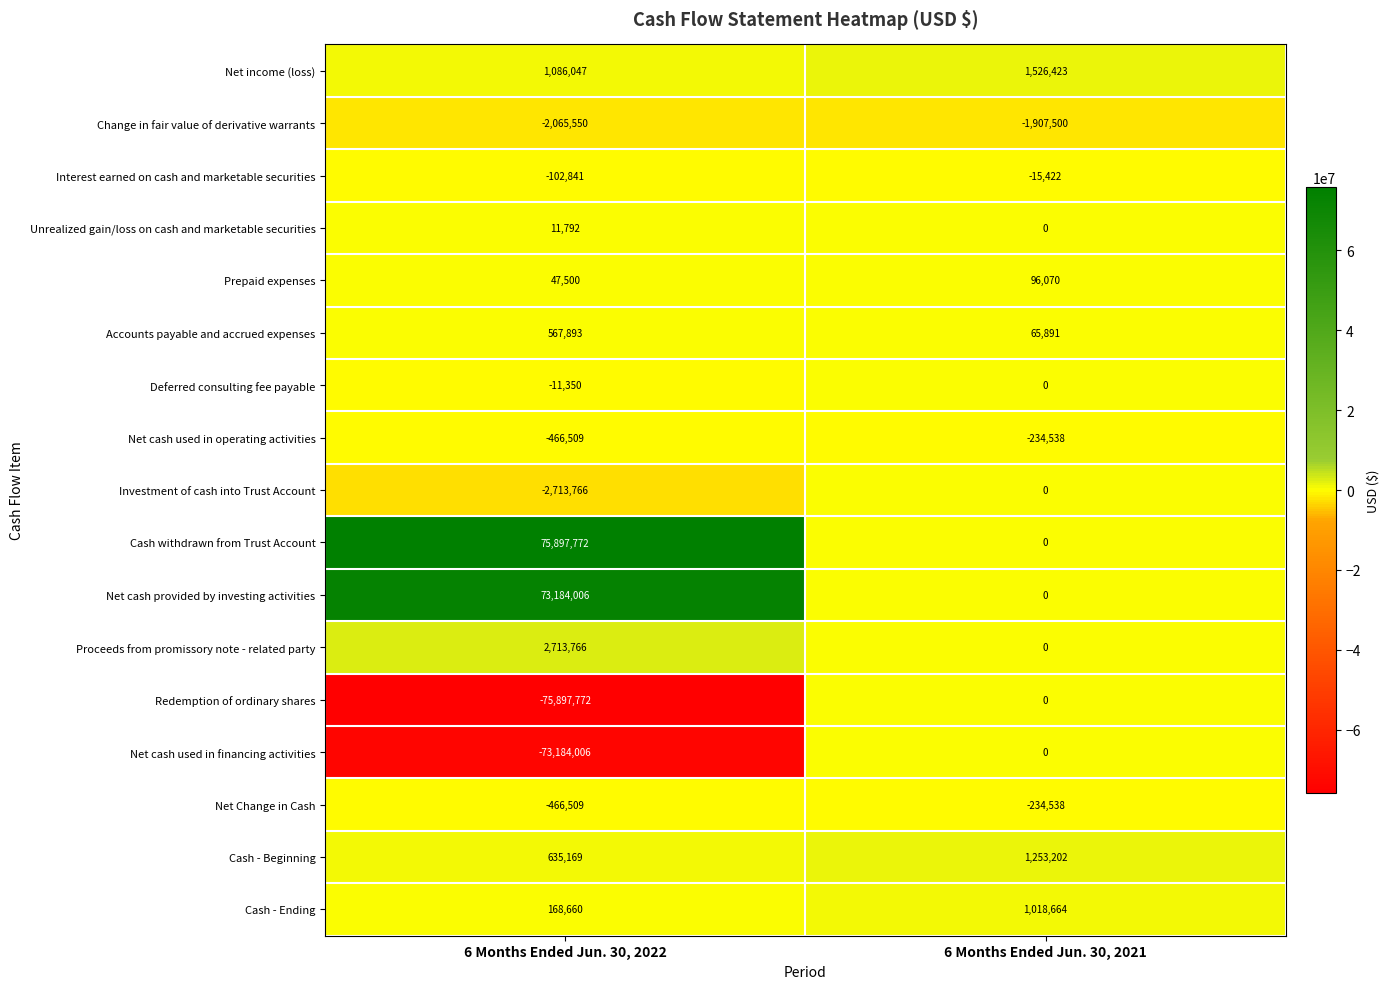

List the labels in order of Net cash used in financing activities value, largest first.

6 Months Ended Jun. 30, 2021, 6 Months Ended Jun. 30, 2022